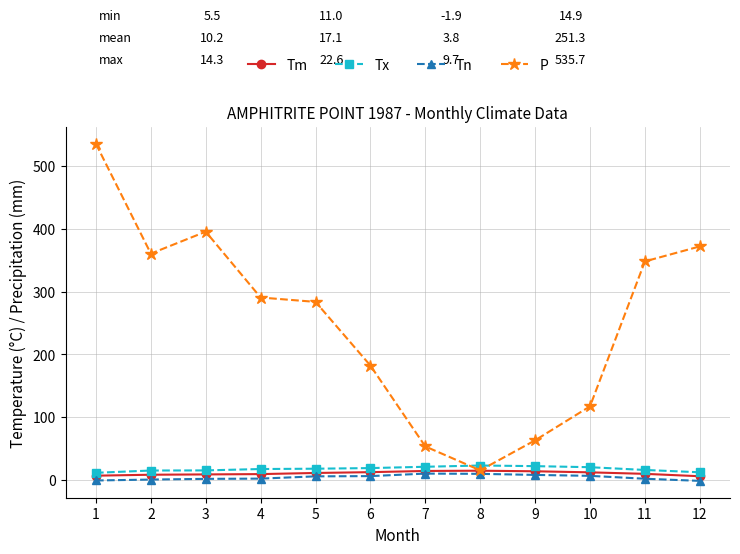

At which category is the sum across all series the highest?

1